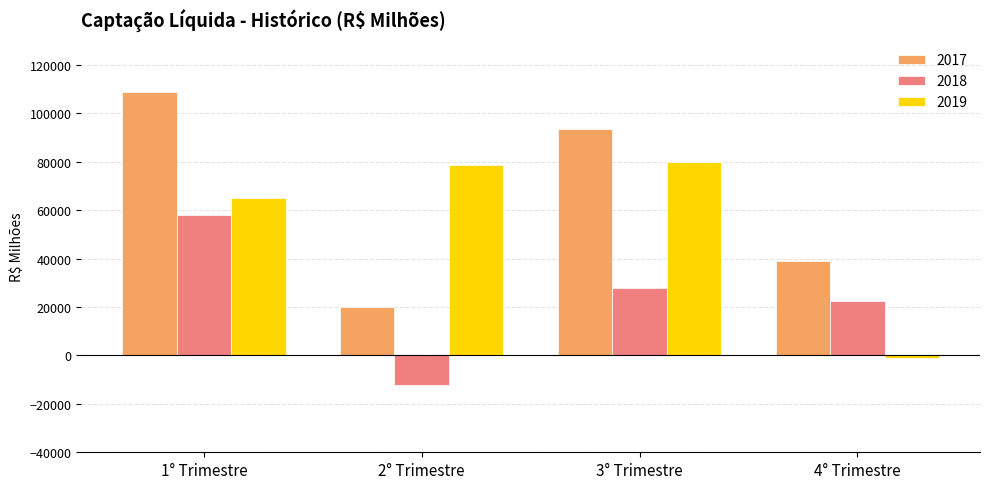

Does the chart contain stacked bars?

No